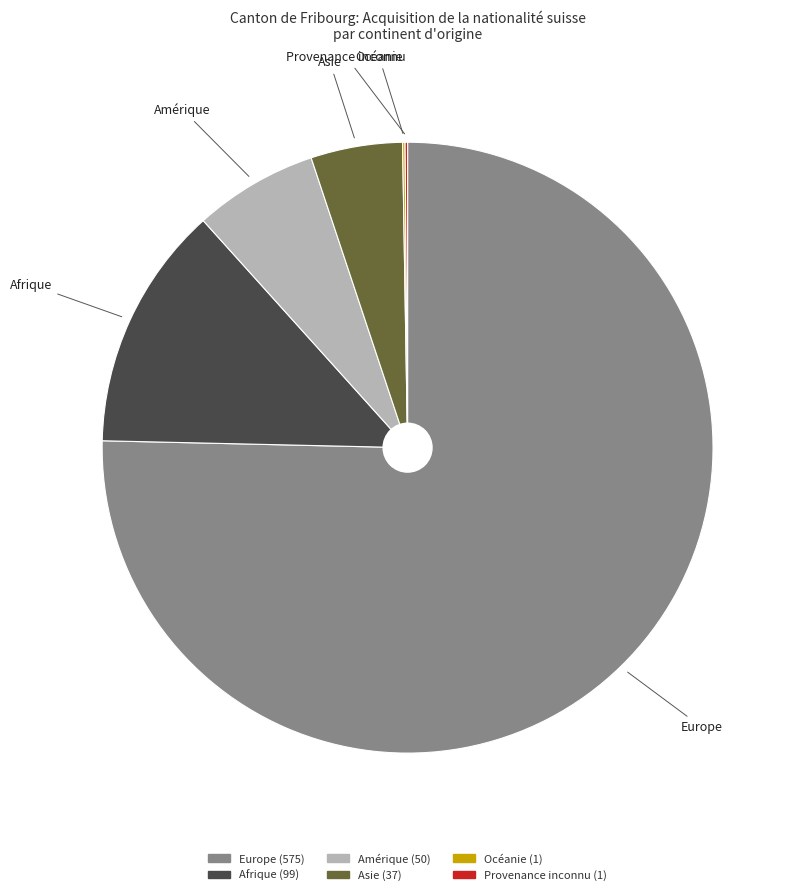

Does Europe account for over 50% of the chart?

Yes